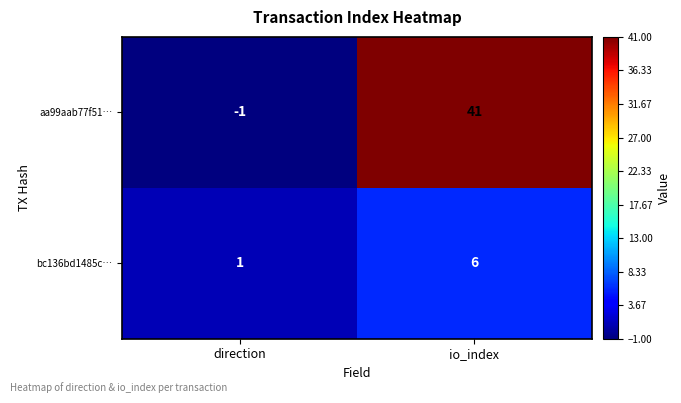

At how many categories does at least one series exceed 7?

1